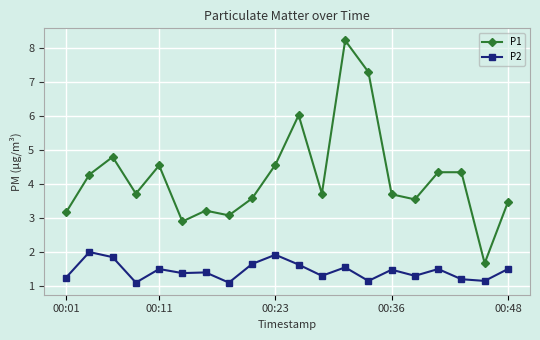

What is the greatest value displayed?

8.2